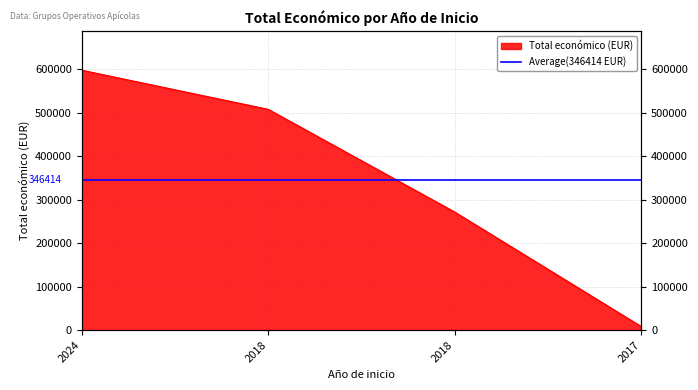

What is the sum of the values at 2018 and 2017?

279427